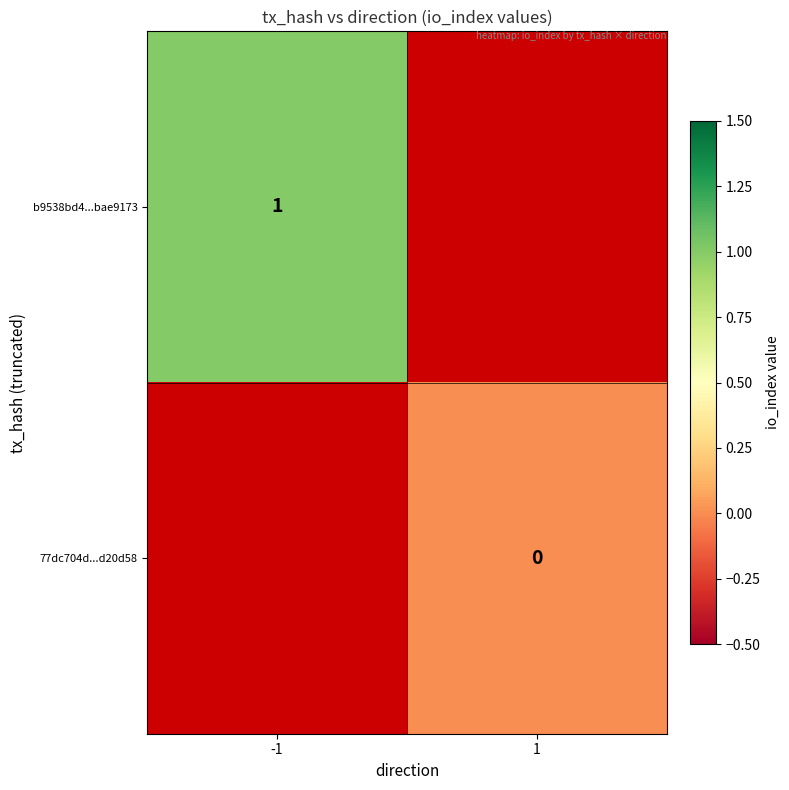

At how many categories does at least one series exceed 0?

1